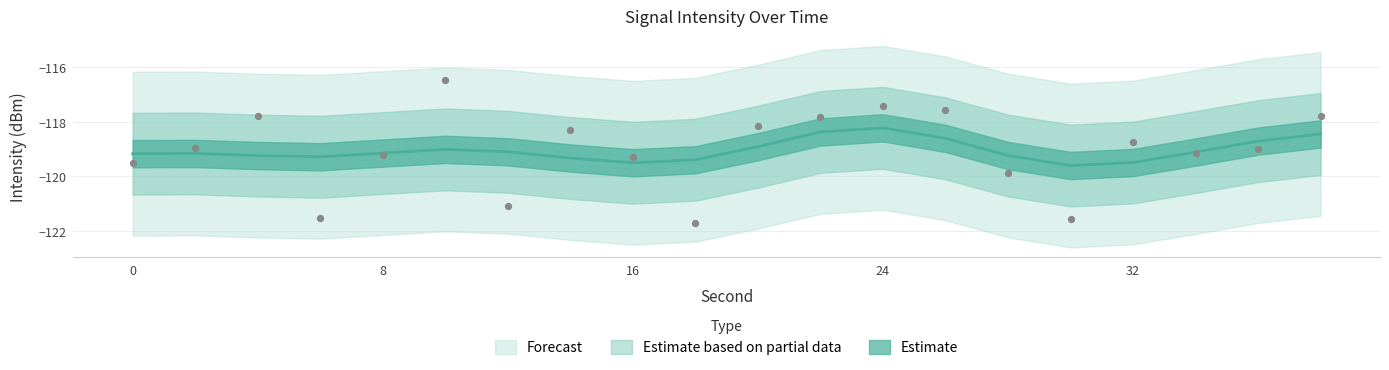

Between 30 and 6, which is larger?

6